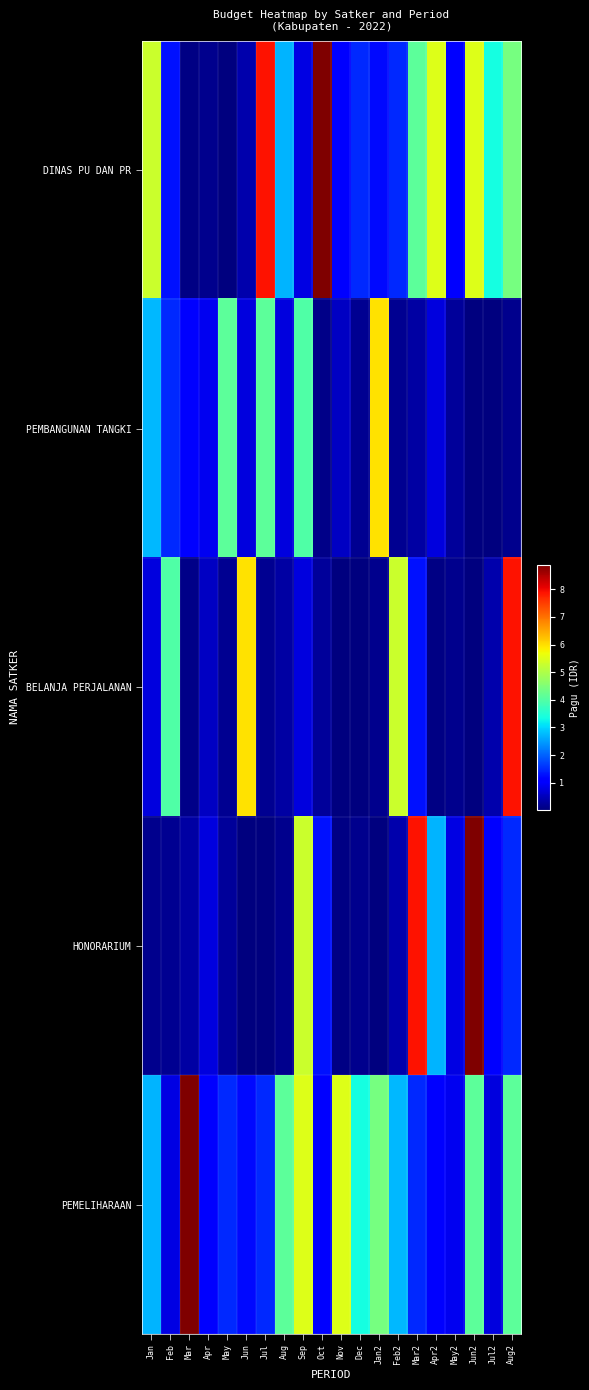

Reading right to left, list all the values displayed in this chart.

DINAS PU DAN PR: Aug2=440000000	Jul2=335500000	Jun2=550000000	May2=112500000	Apr2=550000000	Mar2=412500000	Feb2=150000000	Jan2=120000000	Dec=150000000	Nov=112500000	Oct=888158200	Sep=79185000	Aug=269495000	Jul=790763000	Jun=37360000	May=3960000	Apr=12645000	Mar=8214400	Feb=128300000	Jan=529578100
PEMBANGUNAN TANGKI: Aug2=14710000	Jul2=2081000	Jun2=2500000	May2=26250000	Apr2=75960000	Mar2=33100000	Feb2=18945000	Jan2=594900000	Dec=18000000	Nov=54000000	Oct=12000000	Sep=397777000	Aug=78000000	Jul=412500000	Jun=75000000	May=412500000	Apr=91500000	Mar=112500000	Feb=150000000	Jan=275000000
BELANJA PERJALANAN: Aug2=790763000	Jul2=37360000	Jun2=3960000	May2=12645000	Apr2=8214400	Mar2=128300000	Feb2=529578100	Jan2=14710000	Dec=2081000	Nov=2500000	Oct=26250000	Sep=75960000	Aug=33100000	Jul=18945000	Jun=594900000	May=18000000	Apr=54000000	Mar=12000000	Feb=397777000	Jan=78000000
HONORARIUM: Aug2=150000000	Jul2=112500000	Jun2=888158200	May2=79185000	Apr2=269495000	Mar2=790763000	Feb2=37360000	Jan2=3960000	Dec=12645000	Nov=8214400	Oct=128300000	Sep=529578100	Aug=14710000	Jul=2081000	Jun=2500000	May=26250000	Apr=75960000	Mar=33100000	Feb=18945000	Jan=12645000
PEMELIHARAAN: Aug2=412500000	Jul2=75000000	Jun2=412500000	May2=91500000	Apr2=112500000	Mar2=150000000	Feb2=275000000	Jan2=440000000	Dec=335500000	Nov=550000000	Oct=112500000	Sep=550000000	Aug=412500000	Jul=150000000	Jun=120000000	May=150000000	Apr=112500000	Mar=888158200	Feb=79185000	Jan=269495000